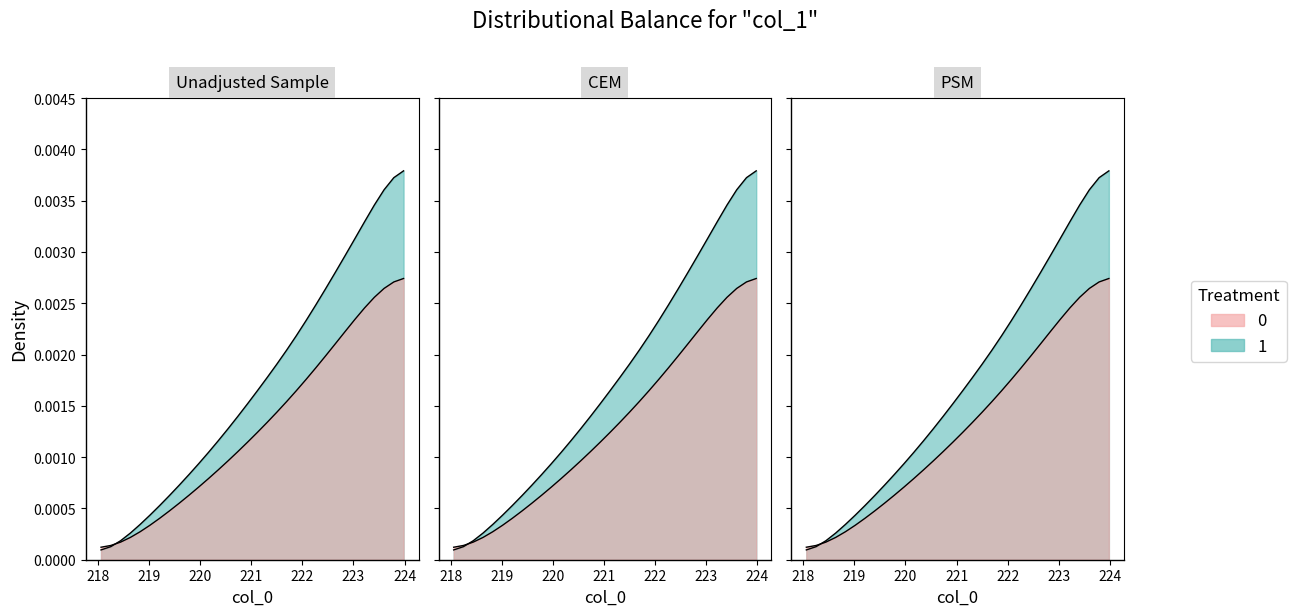

What is the sum of all values?

0.1